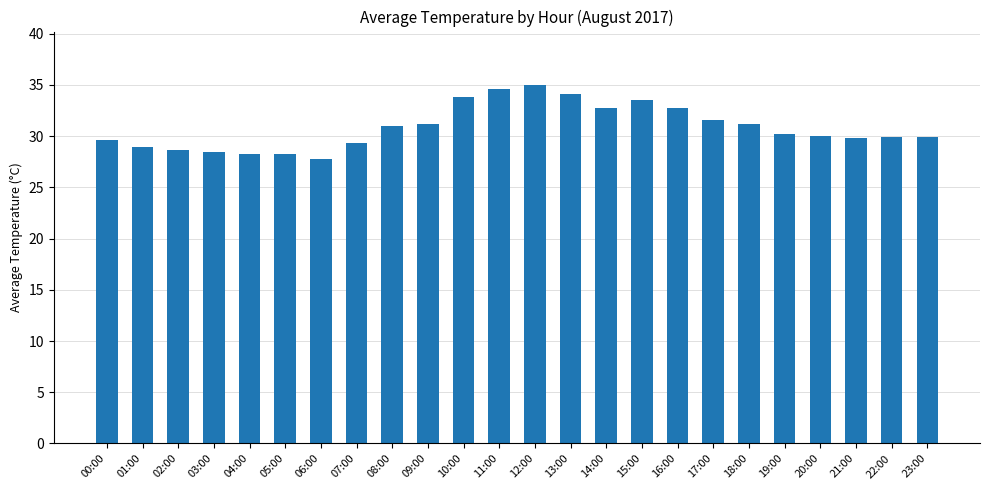

What is the sum of all values?

740.4